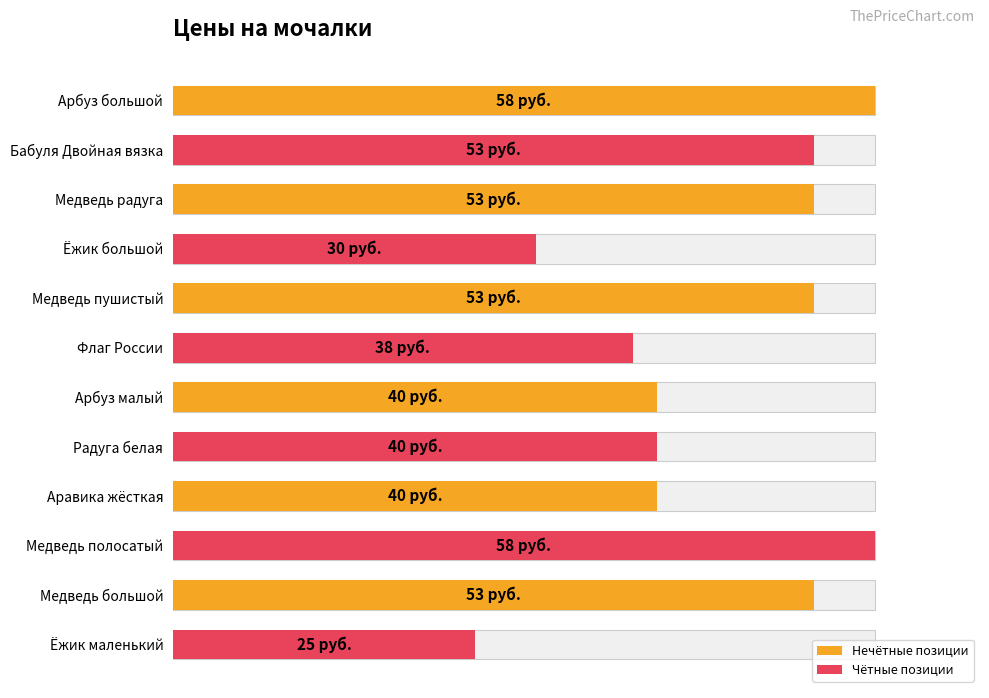

What is the minimum value shown in the chart?

25